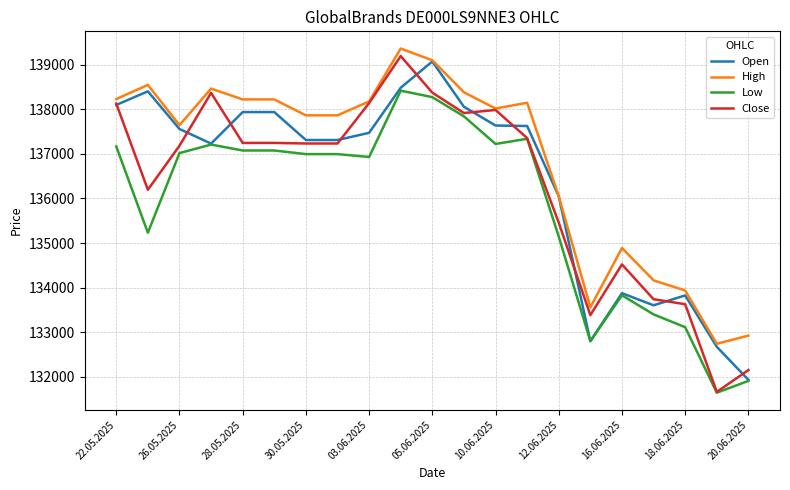

True or false: High and Low cross at least once.

False